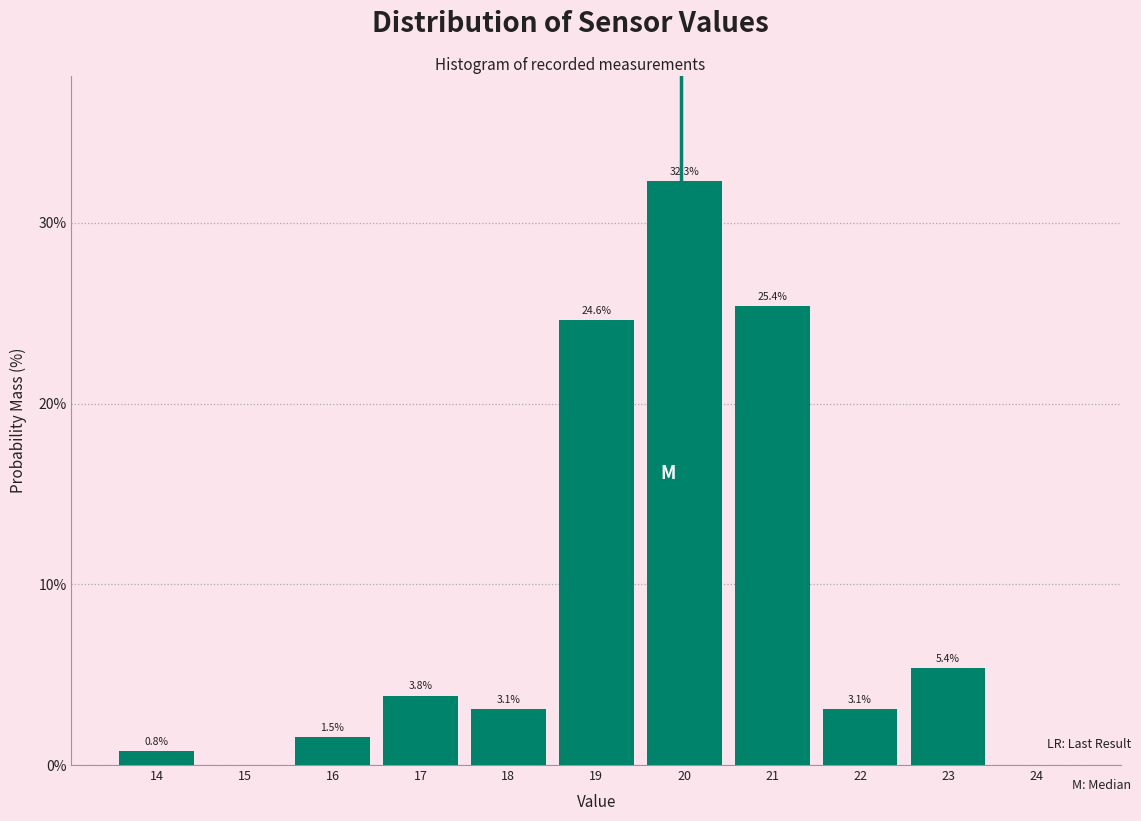

Reading right to left, transcribe all the data shown in this chart.

24=0.0	23=5.4	22=3.1	21=25.4	20=32.3	19=24.6	18=3.1	17=3.8	16=1.5	15=0.0	14=0.8